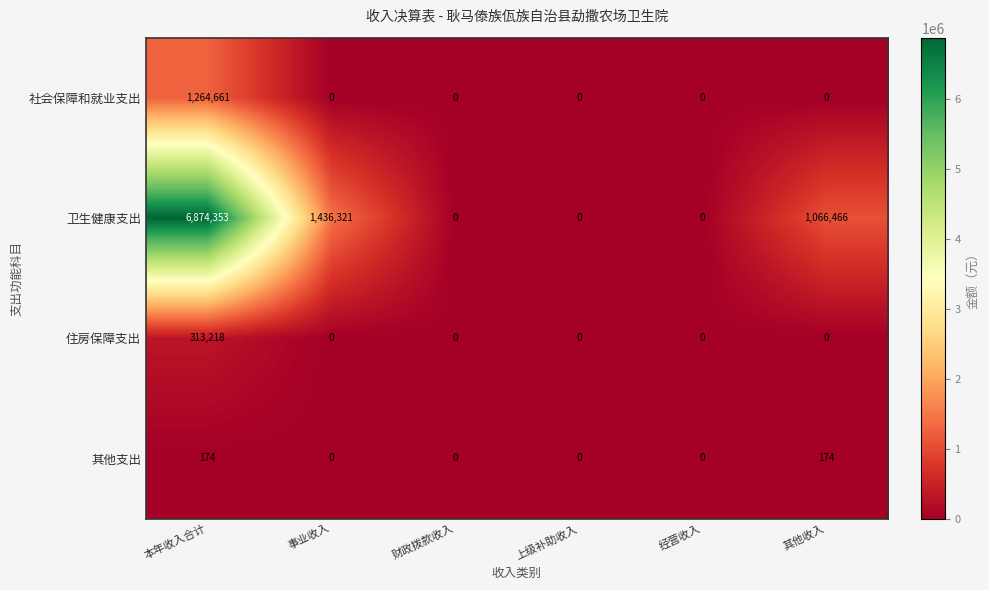

What is the maximum value for 其他支出?

174